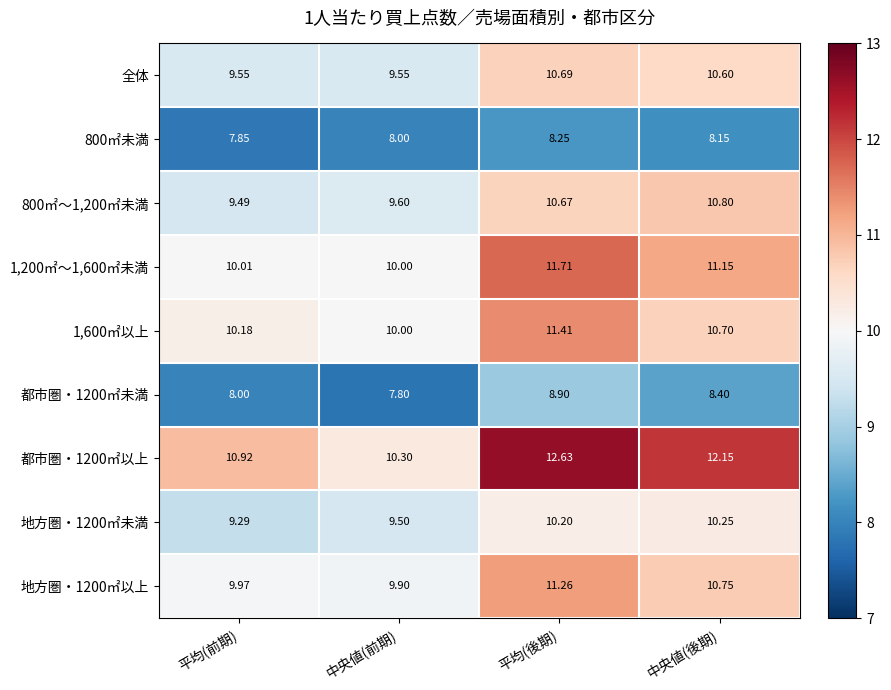

Rank the categories by 800㎡～1,200㎡未満 value from lowest to highest.

平均(前期), 中央値(前期), 平均(後期), 中央値(後期)